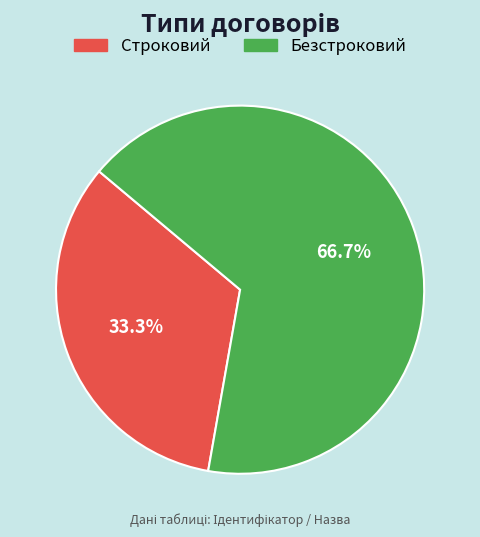

Which category has the smallest portion of the pie?

Строковий